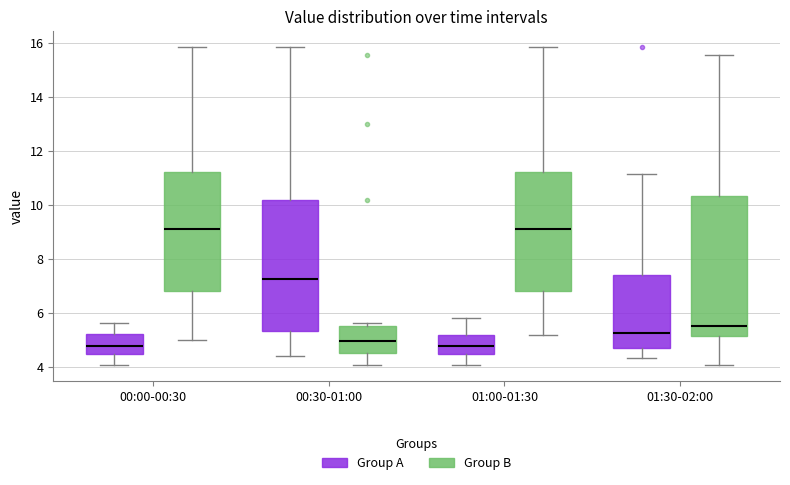

Where is the upper edge of the box for 01:30-02:00 (Group A) on the y-axis? The values are not printed on the chart, so give them approximately, as read against the axis.

7.4